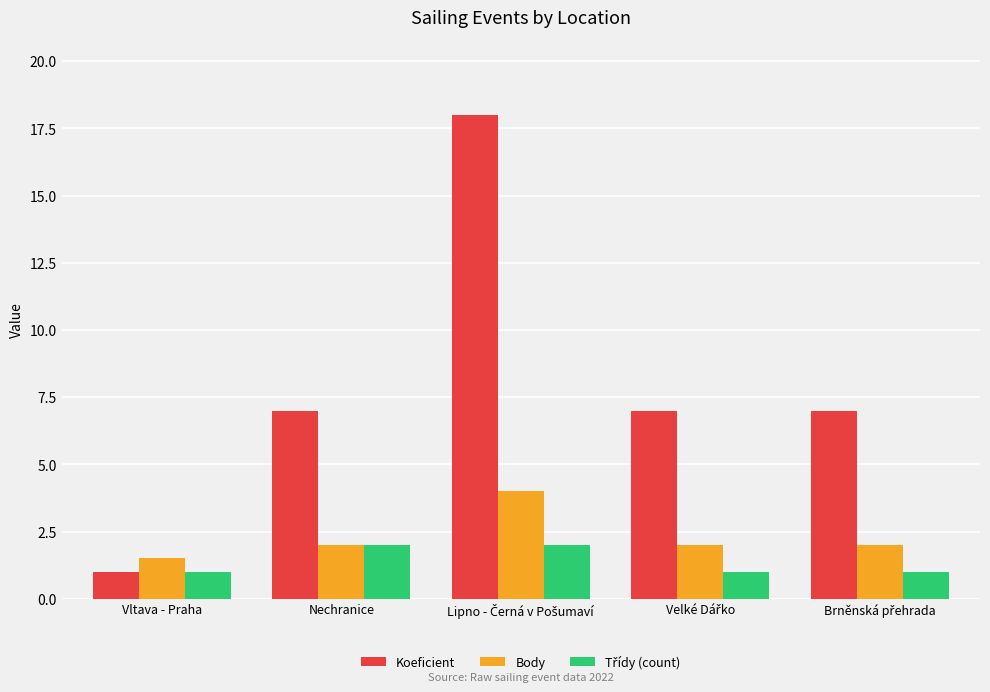

True or false: Koeficient has a value of 1.0 at Vltava - Praha.

True